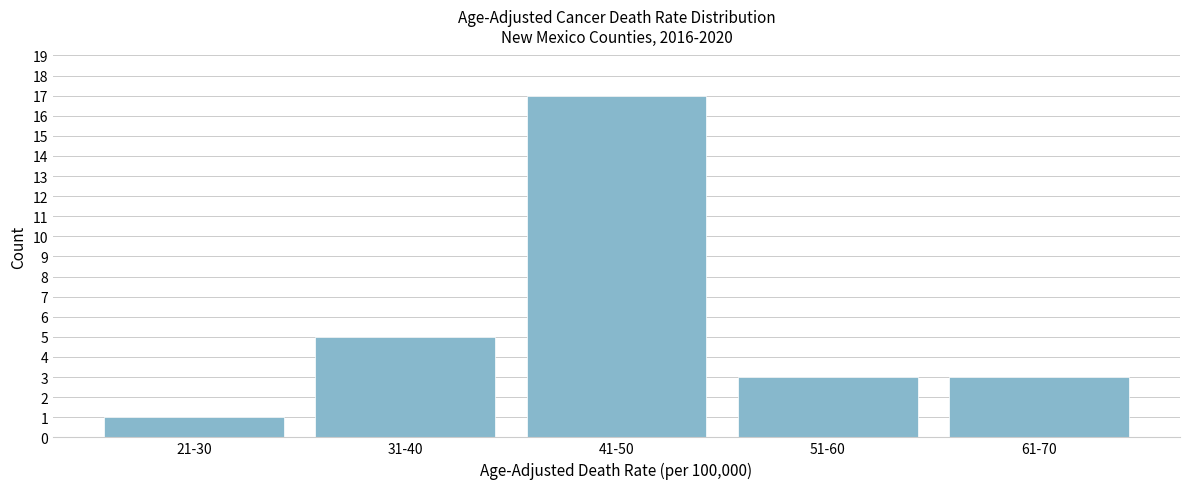

Reading right to left, extract all data points from this chart.

61-70=3	51-60=3	41-50=17	31-40=5	21-30=1